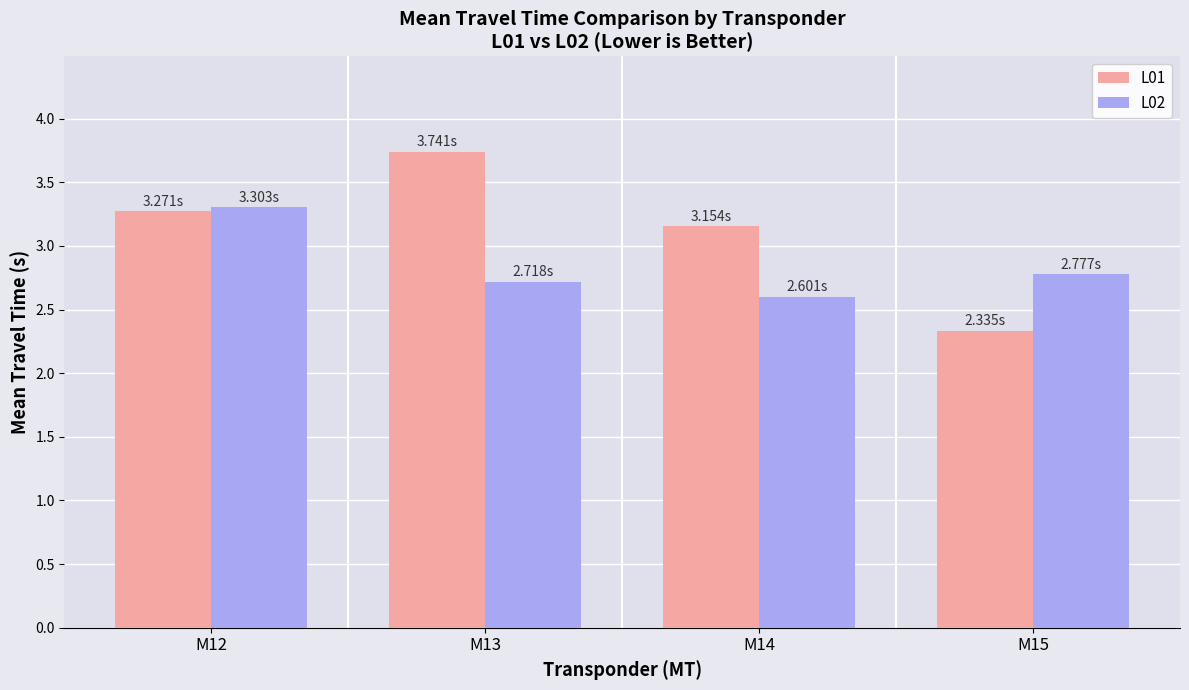

What is the total value across all series at M12?

6.6